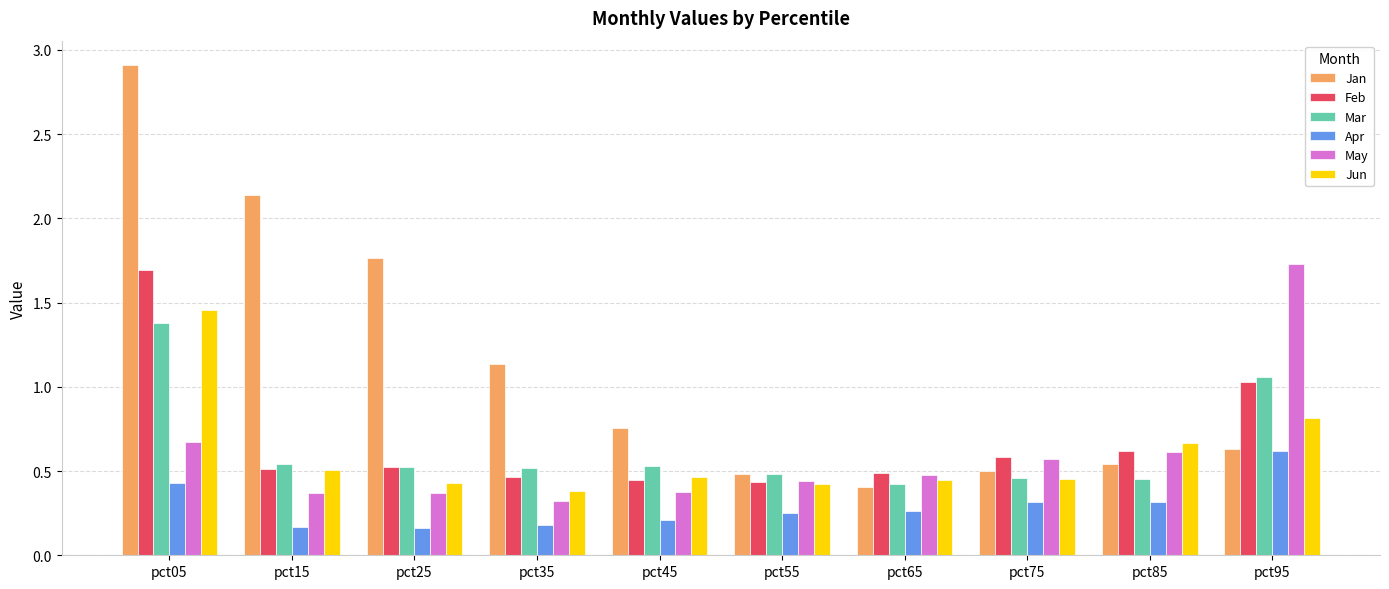

Is the value of May at pct35 greater than the value of Apr at pct45?

Yes